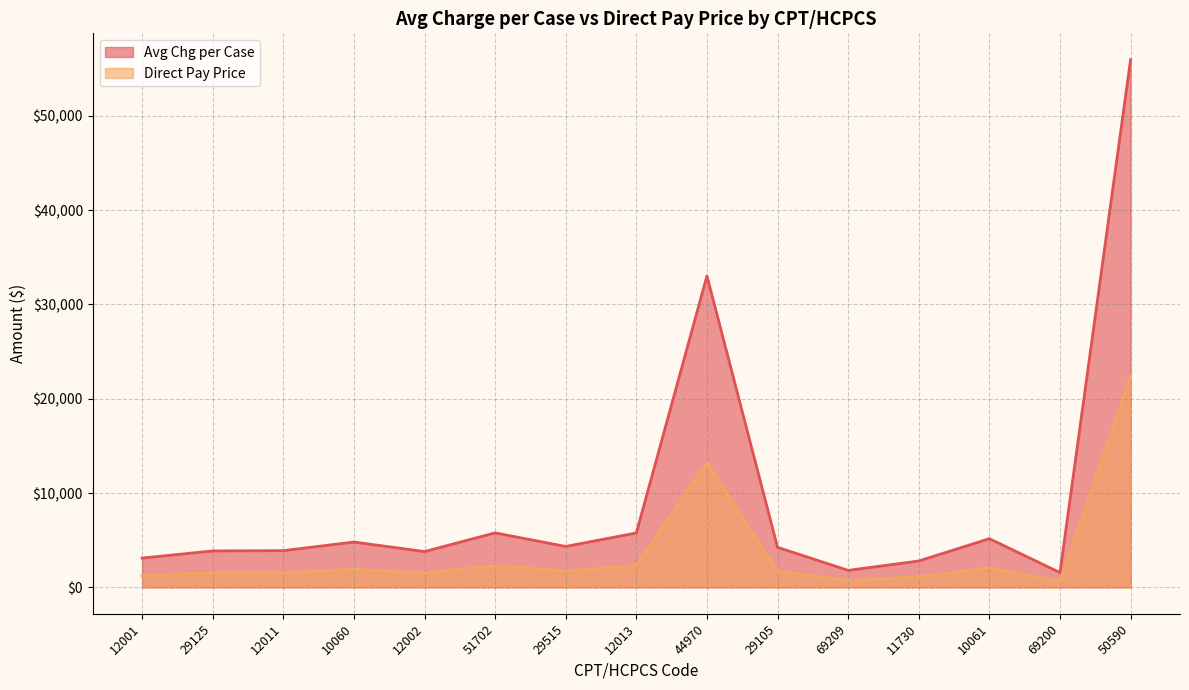

What is the difference between the Direct Pay Price values at 50590 and 11730?

21256.9